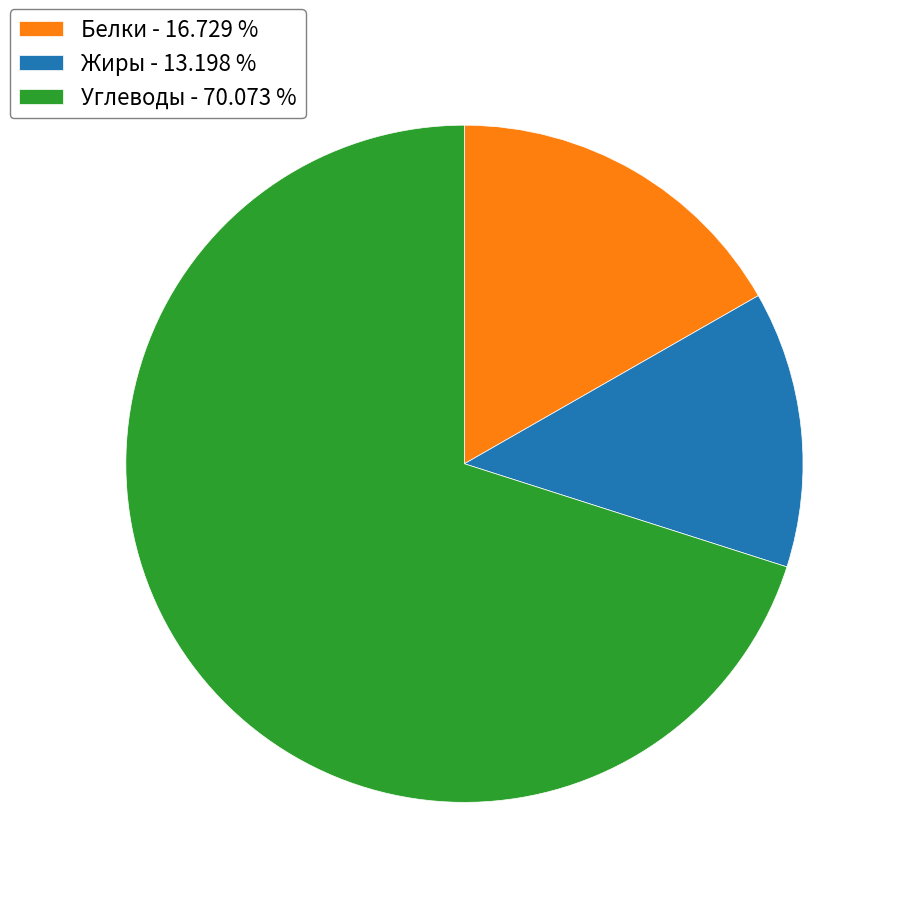

Which has a higher value, Белки - 16.729 % or Жиры - 13.198 %?

Белки - 16.729 %